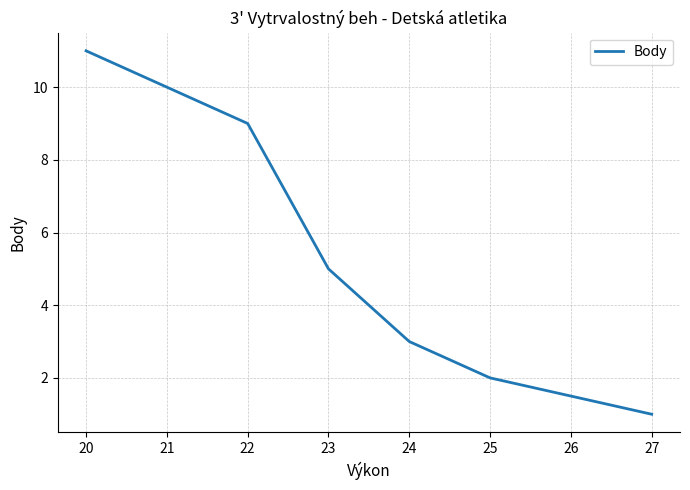

Where is the data nearest to the value 6?

23